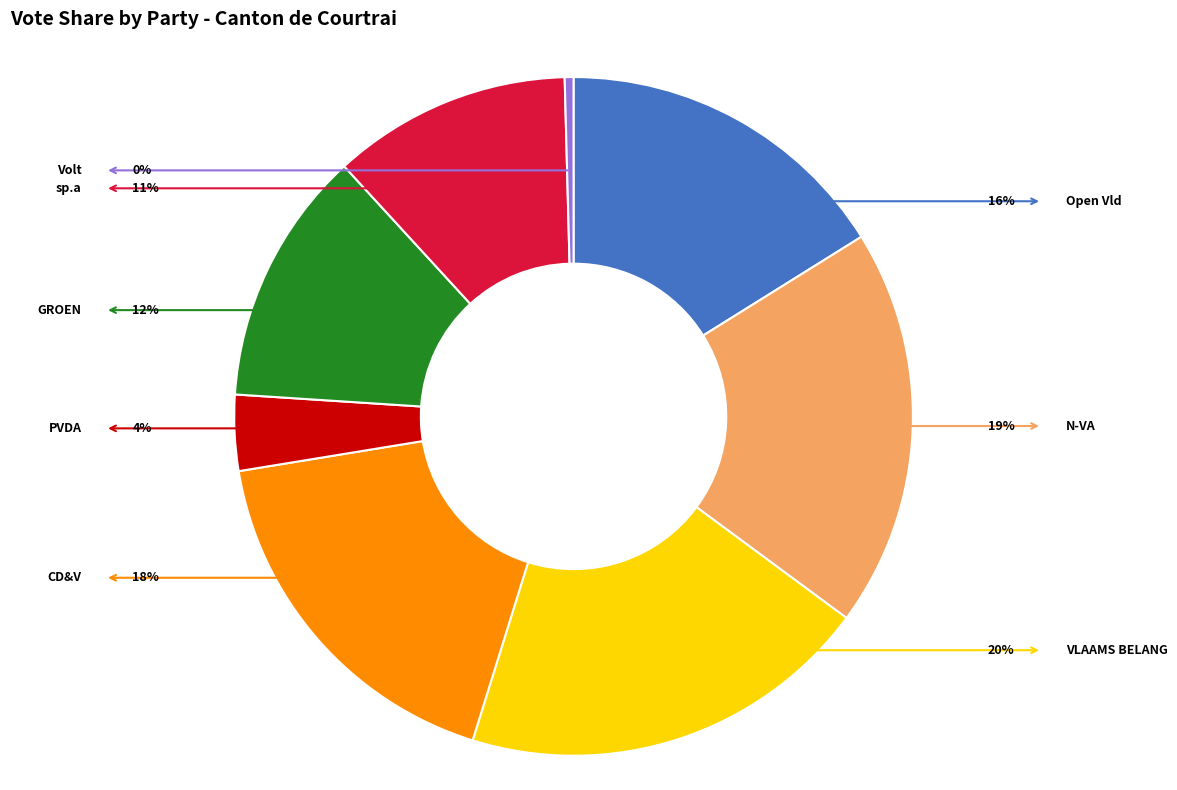

Is there any slice that represents more than half of the pie?

No